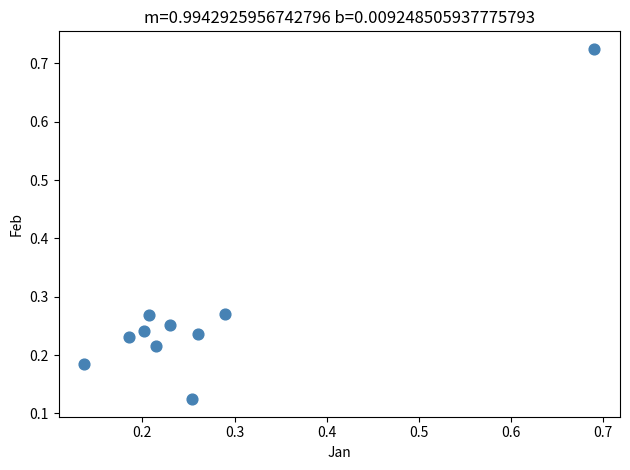

What is the range of Y values (max minus min)?

0.6